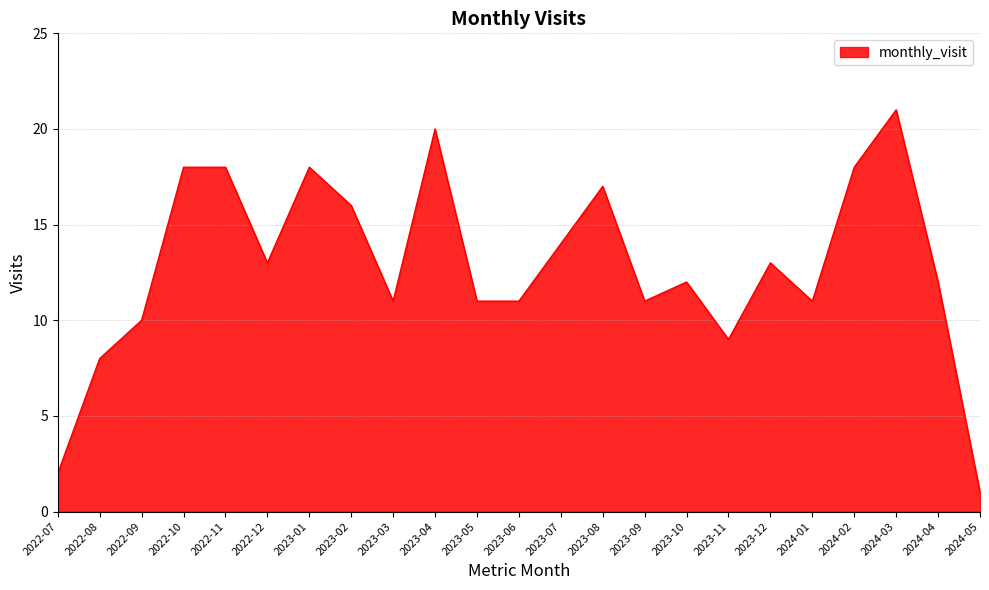

True or false: the data has more than 0 interior local peaks.

True